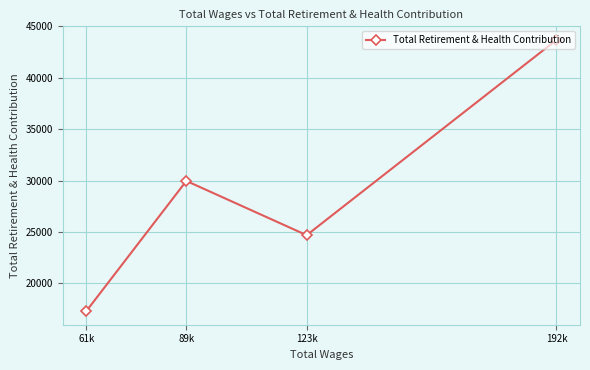

At which category does the data reach its first local peak?

89k